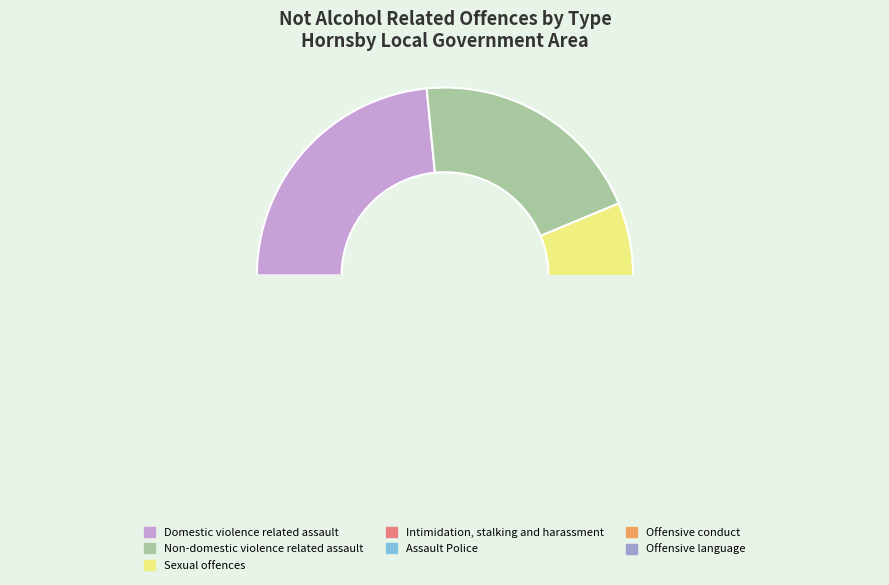

What percentage is the Offensive language slice, to the nearest percent?

1%